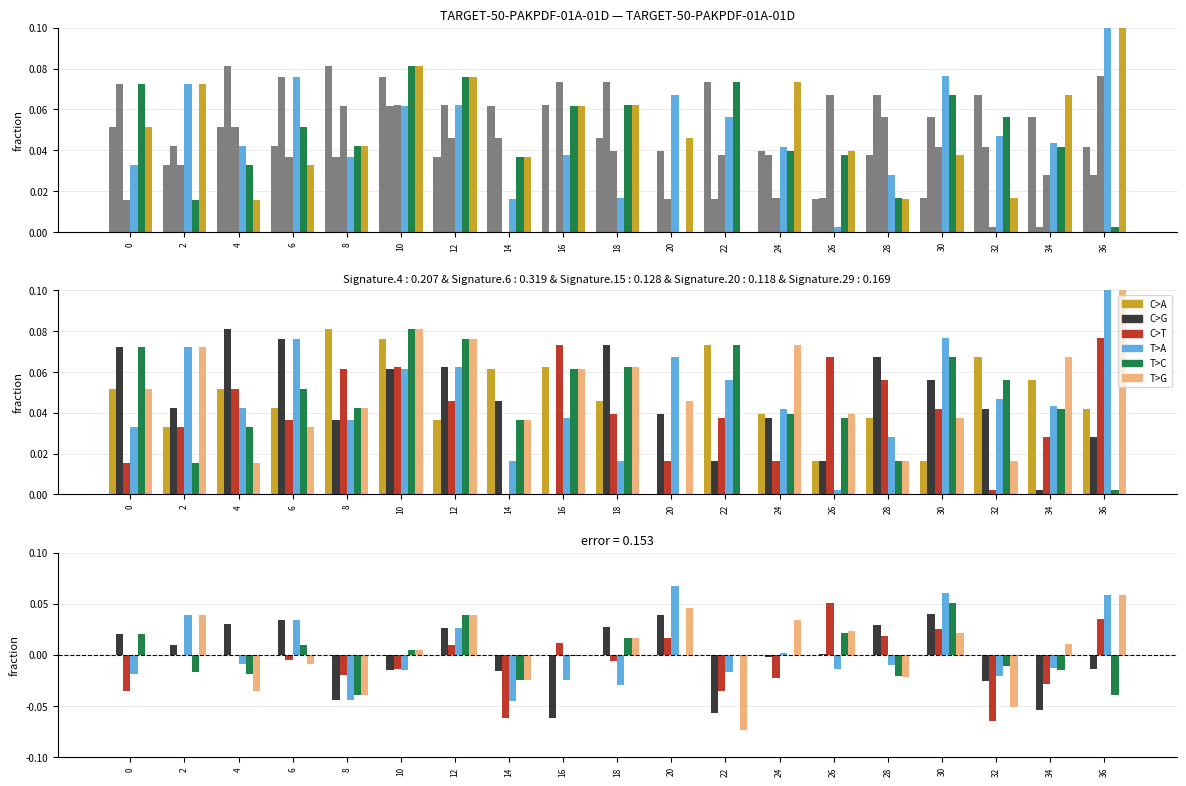

How many values in T>G are below zero?

8